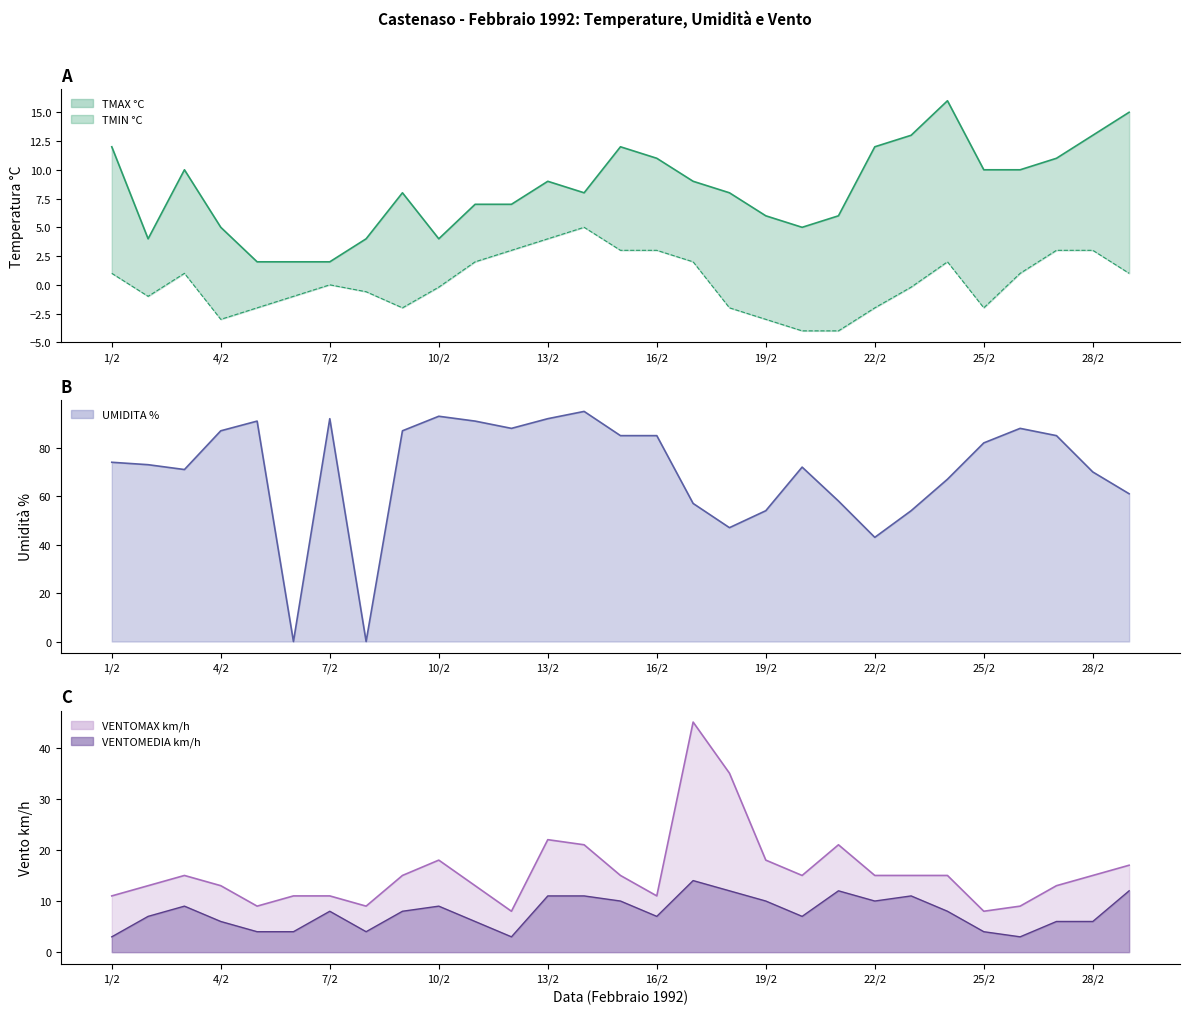

At which category does TMIN °C reach its first local valley?

4/2